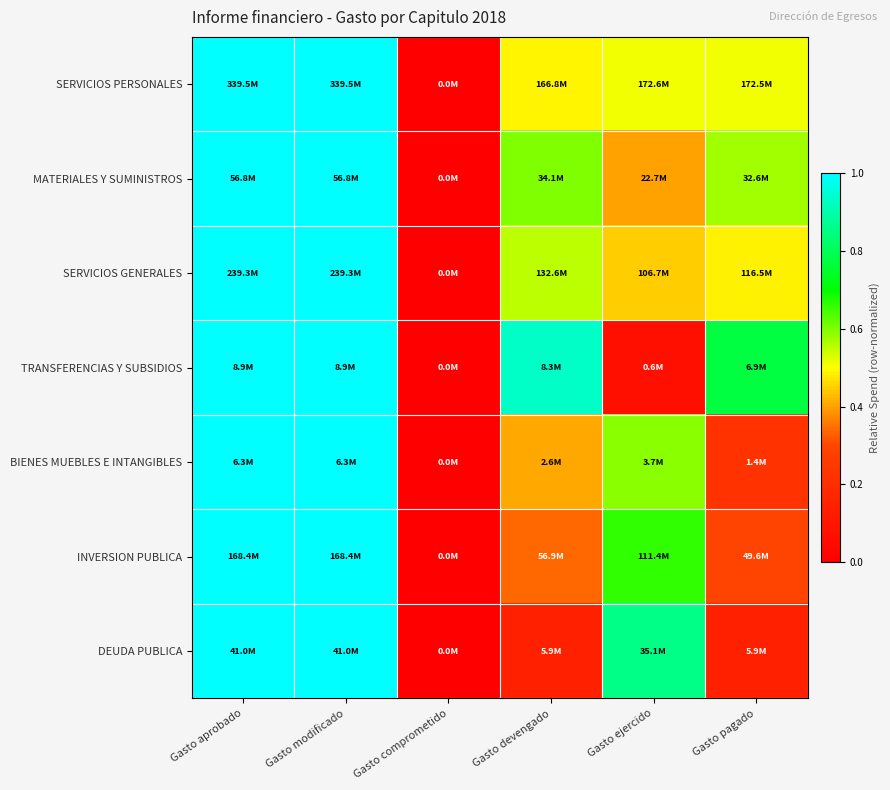

Between Gasto modificado and Gasto ejercido, which is larger?

Gasto modificado